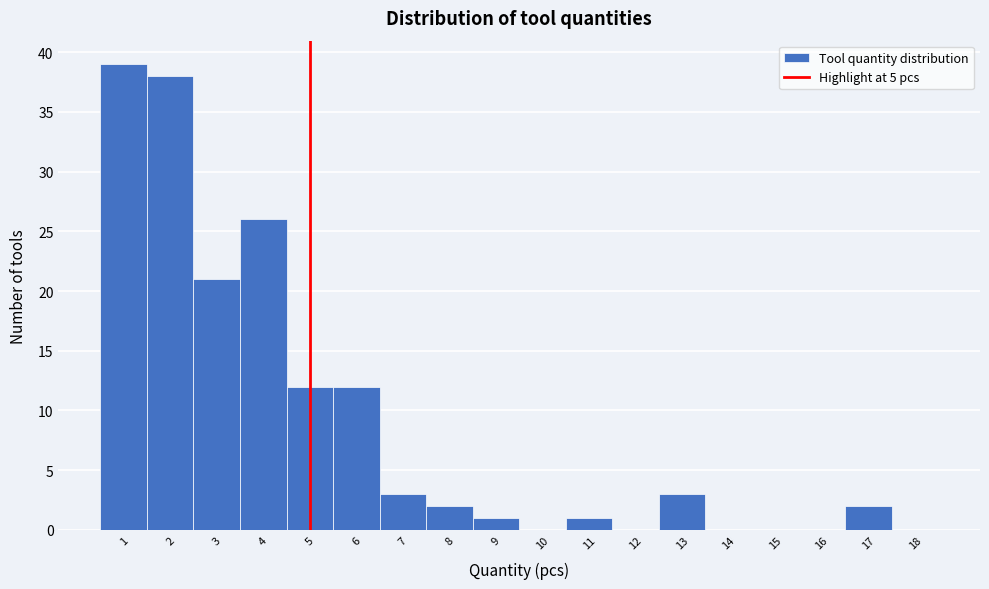

What is the height of the bar covering 6.5 to 7.5 on the x-axis? The values are not printed on the chart, so give them approximately, as read against the axis.

3